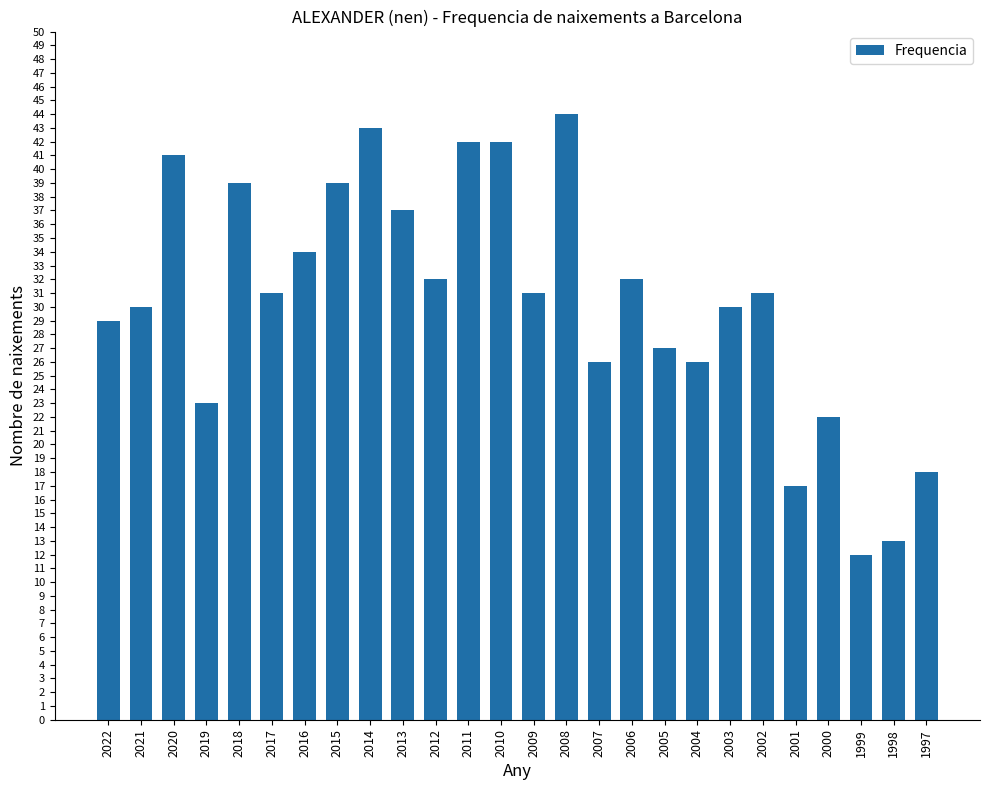

What is the value of the 13th bar from the left?

42